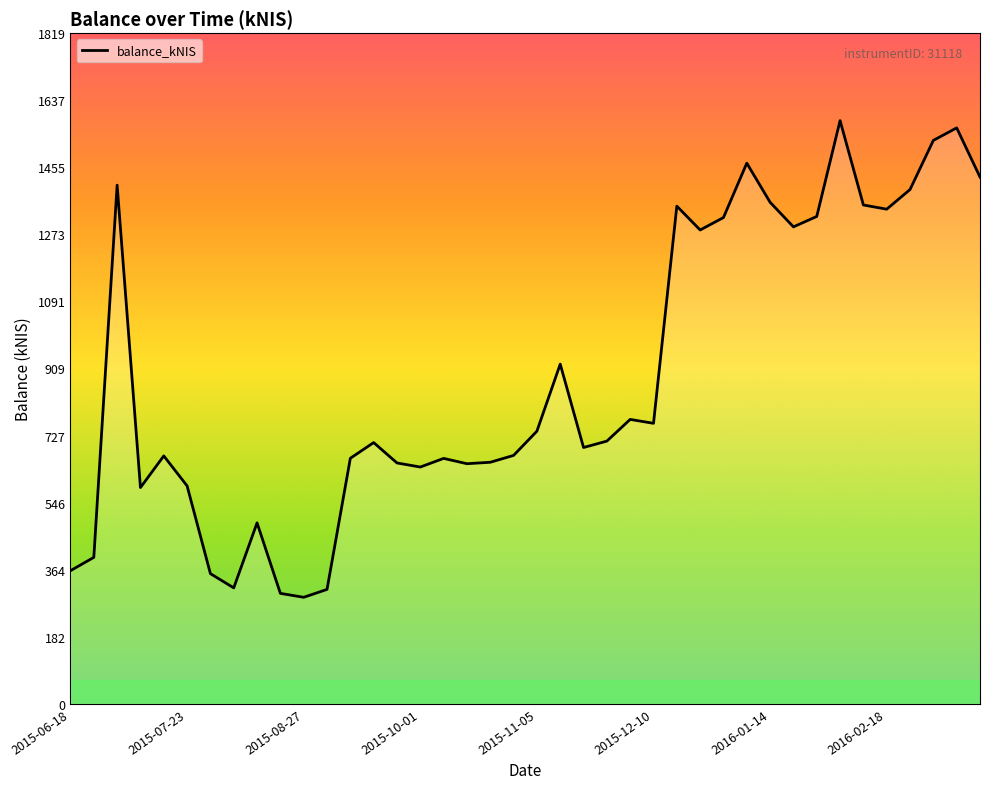

What is the smallest value displayed?

288.8